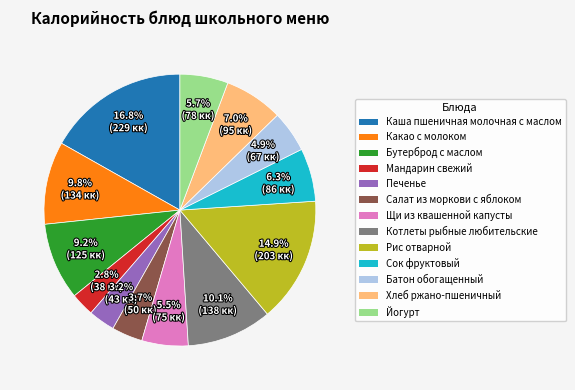

To the nearest percent, what portion does Какао с молоком represent?

10%